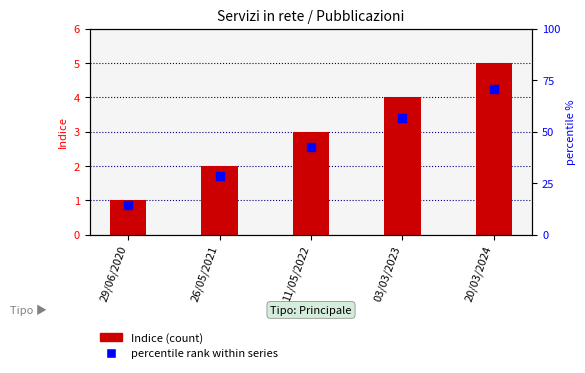

Which series has the widest spread of Y values?

Indice (count)